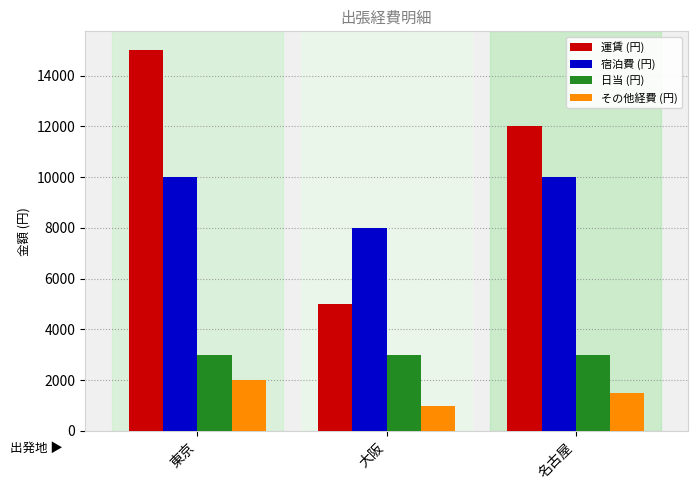

How many bars are there in total?

12